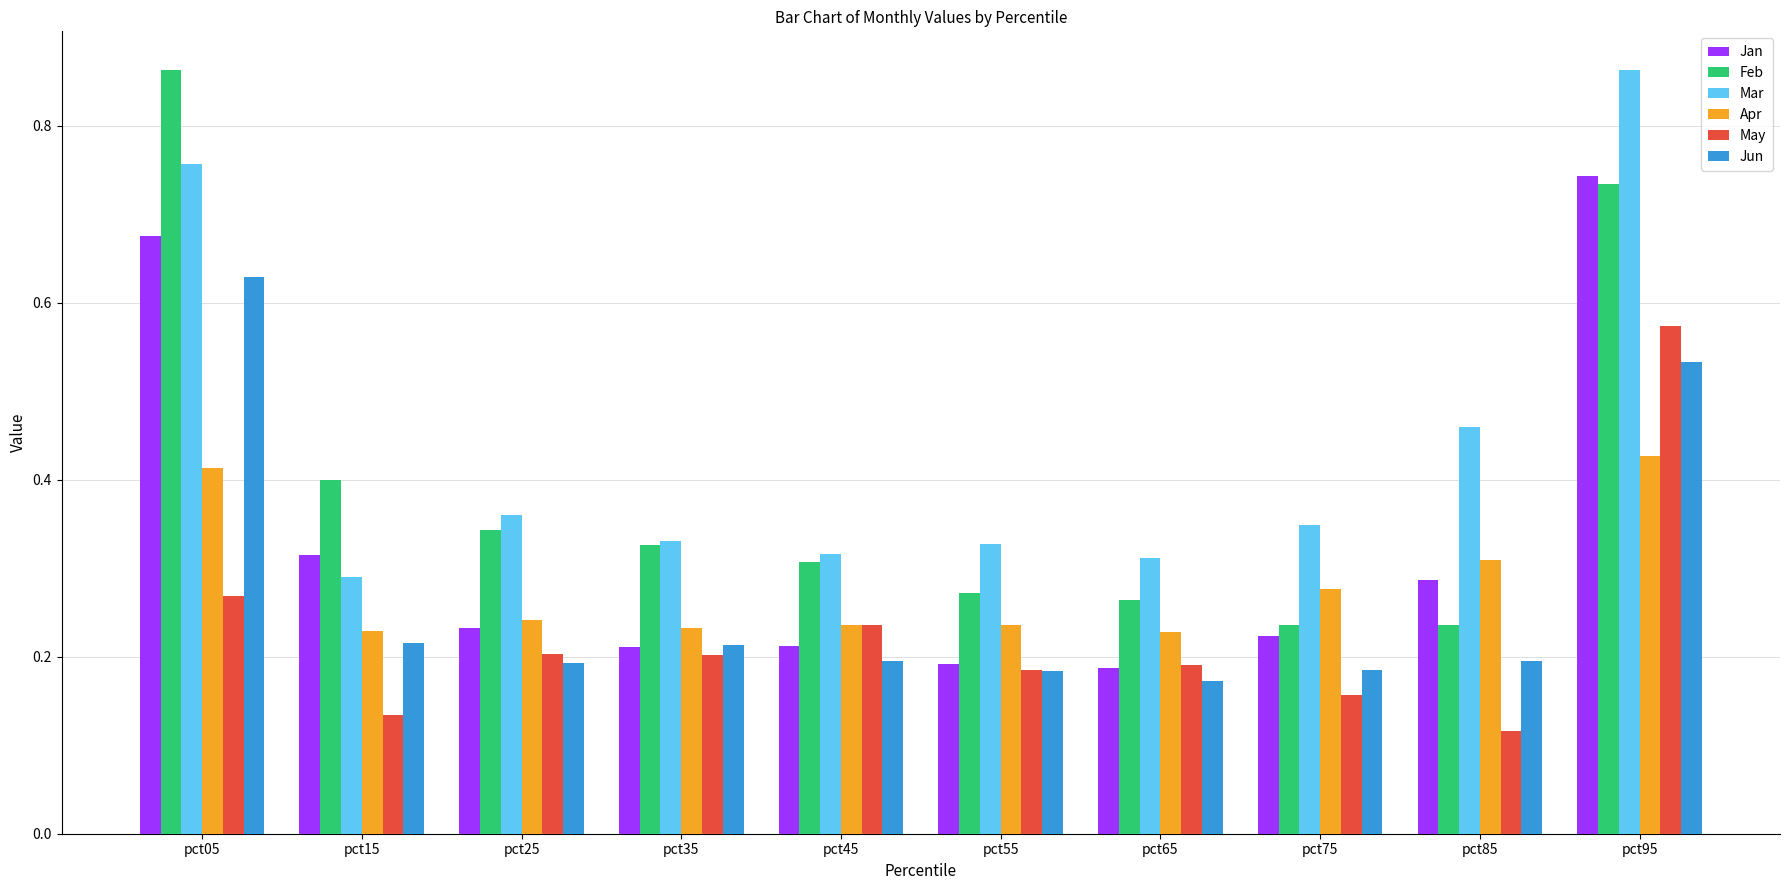

How many Apr values are between 0 and 1?

10